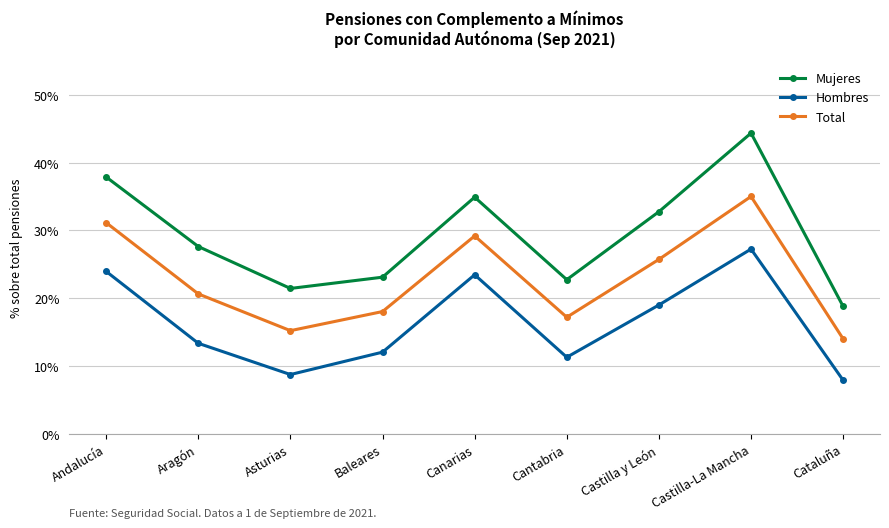

List the series in order of their peak value, highest first.

Mujeres, Total, Hombres